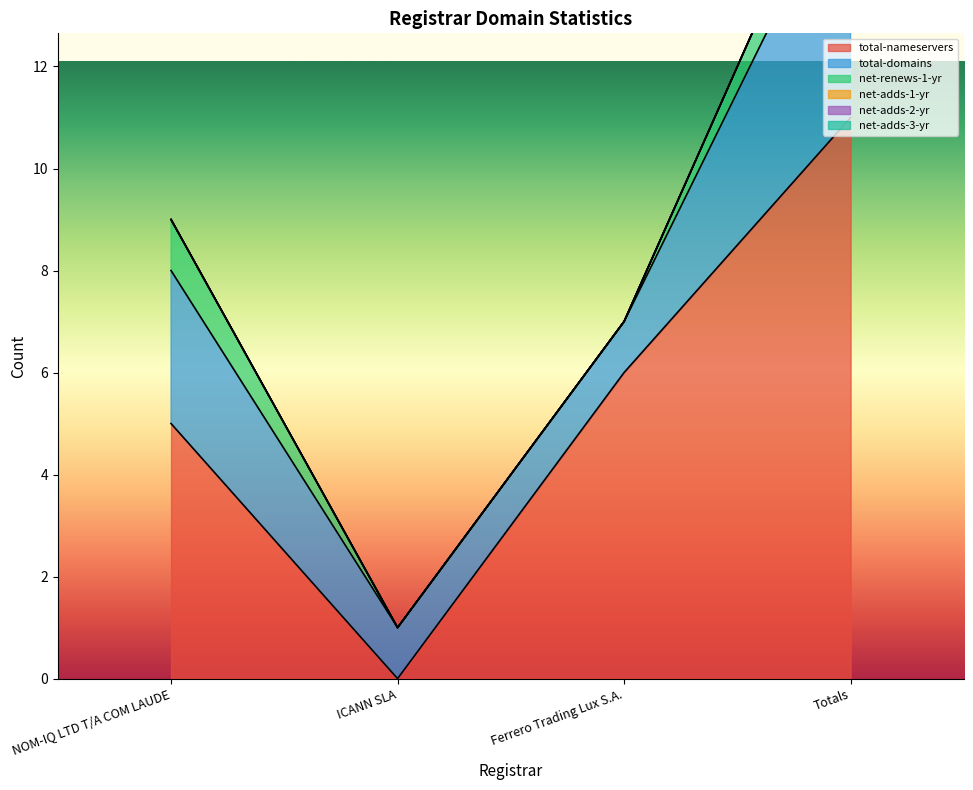

Is it true that total-nameservers equals 6 at Ferrero Trading Lux S.A.?

True